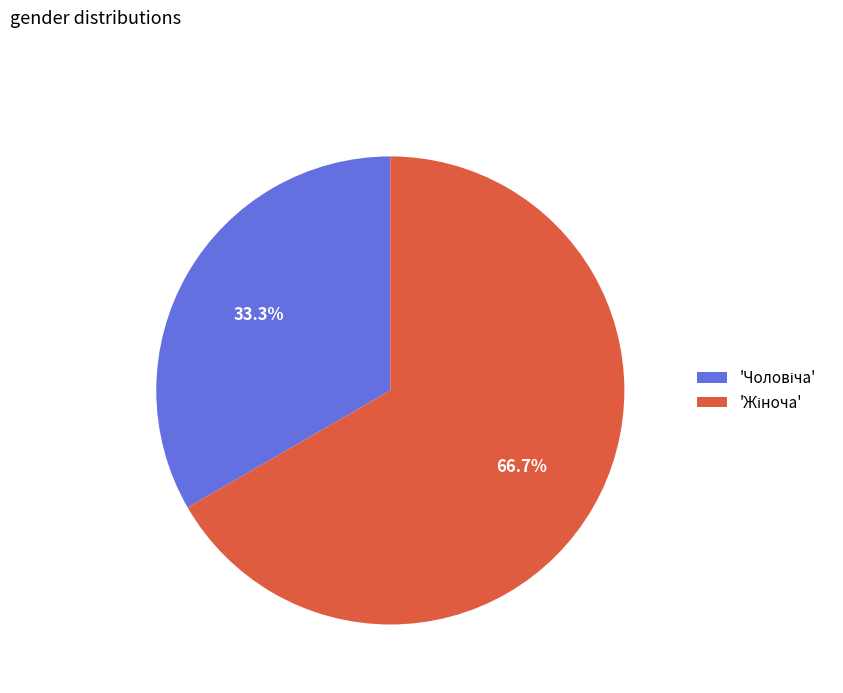

Is there a majority slice in this chart?

Yes